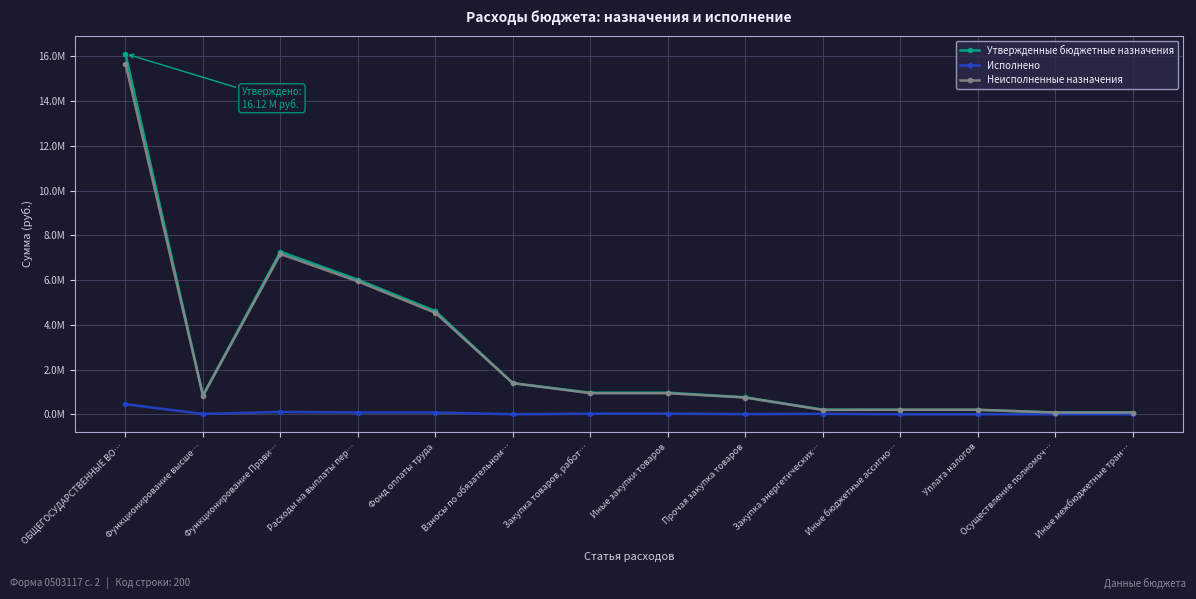

What is the difference between the maximum and minimum values in the Утвержденные бюджетные назначения series?

16040168.0